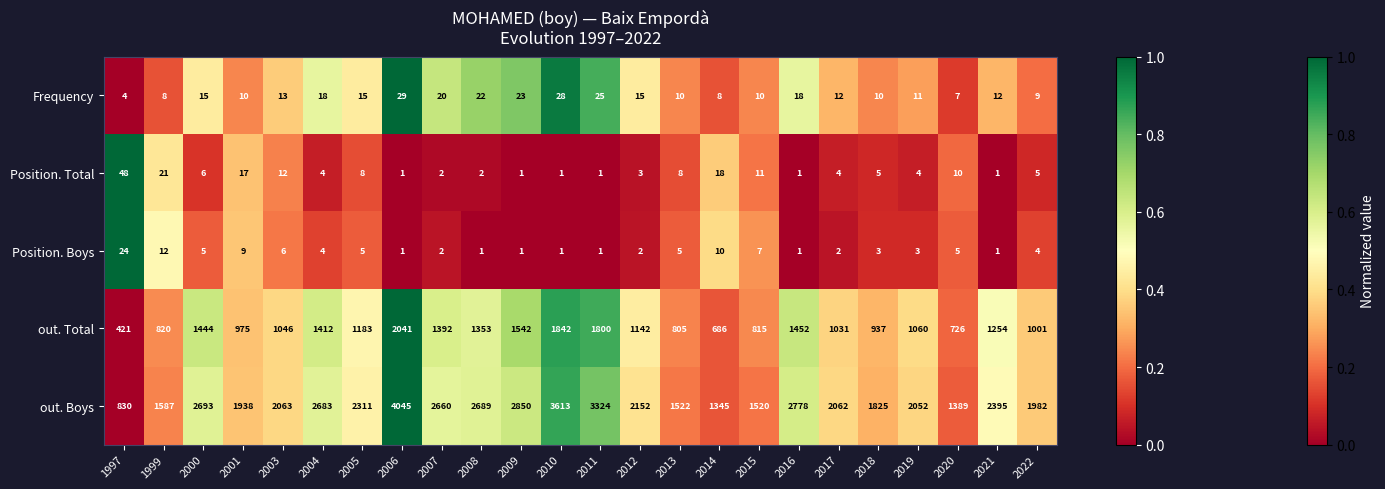

Rank the series at 2014 from highest to lowest value.

out. Boys, out. Total, Position. Total, Position. Boys, Frequency